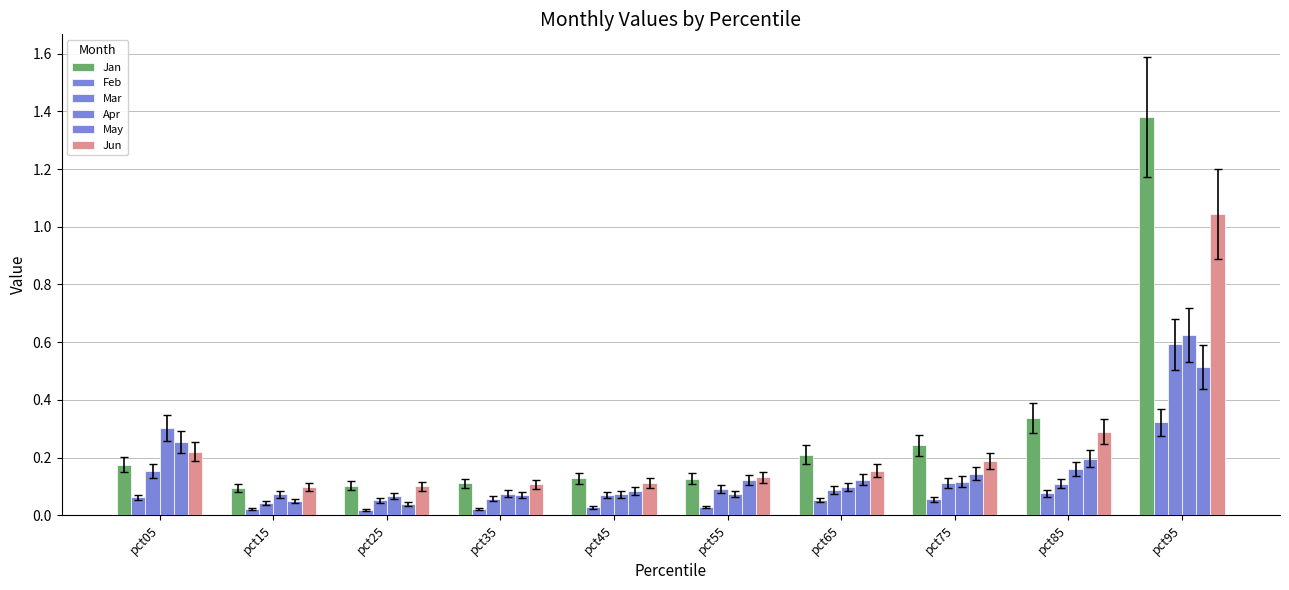

Which series has the largest range (max minus min)?

Jan